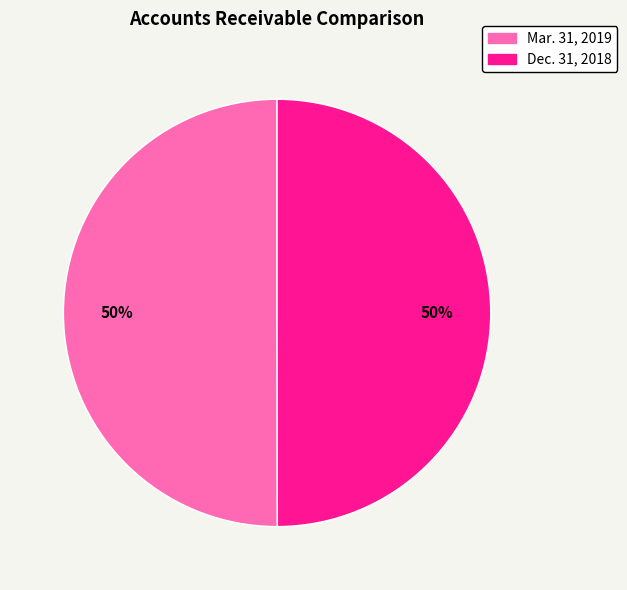

Do Dec. 31, 2018 and Mar. 31, 2019 together represent more than half of the pie?

Yes